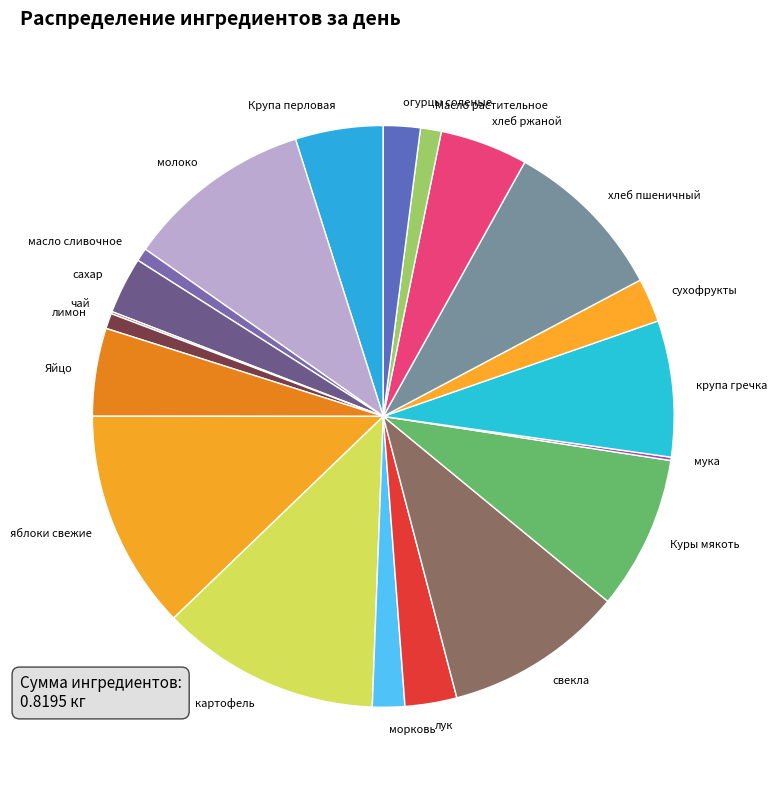

Combined, do яблоки свежие and морковь account for over 50%?

No